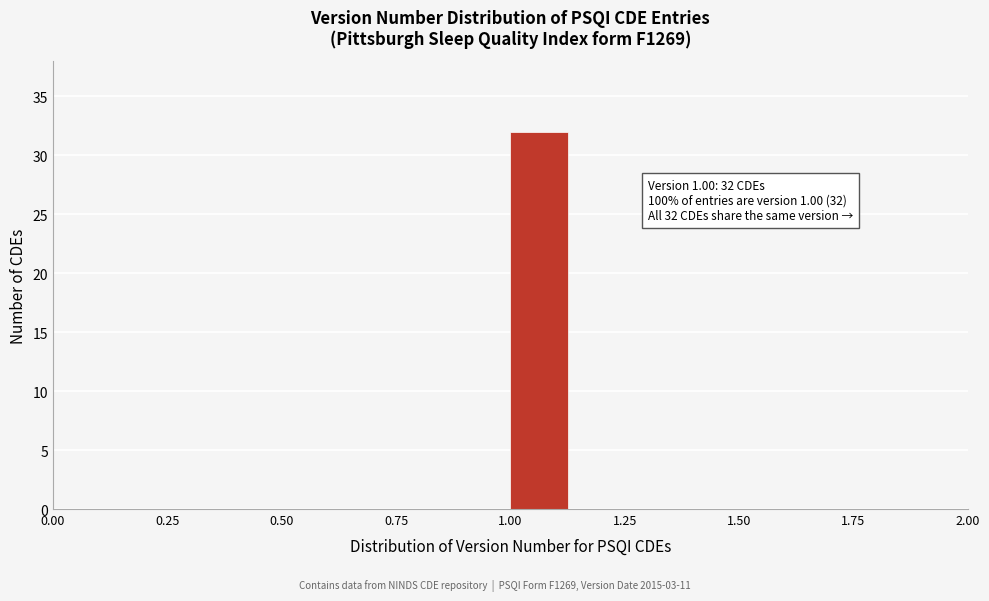

Read against the x-axis, roughly where is the centre of the tallest bar?

1.05